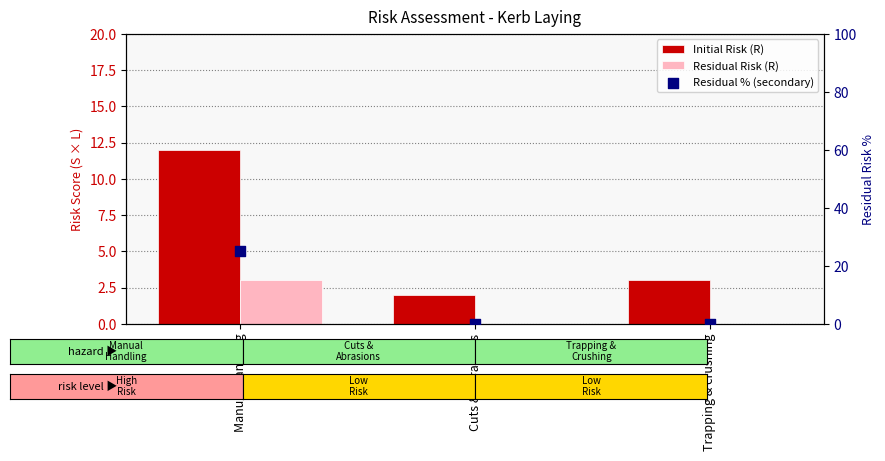

At how many categories does at least one series exceed 11?

1